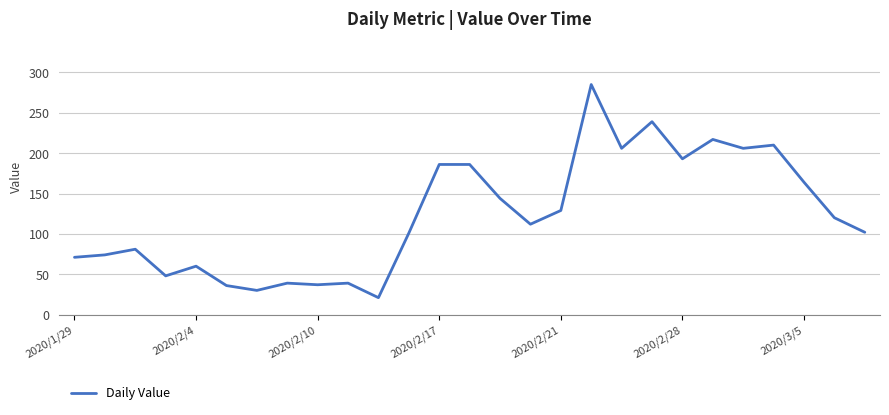

What is the difference between the maximum and minimum values?

264